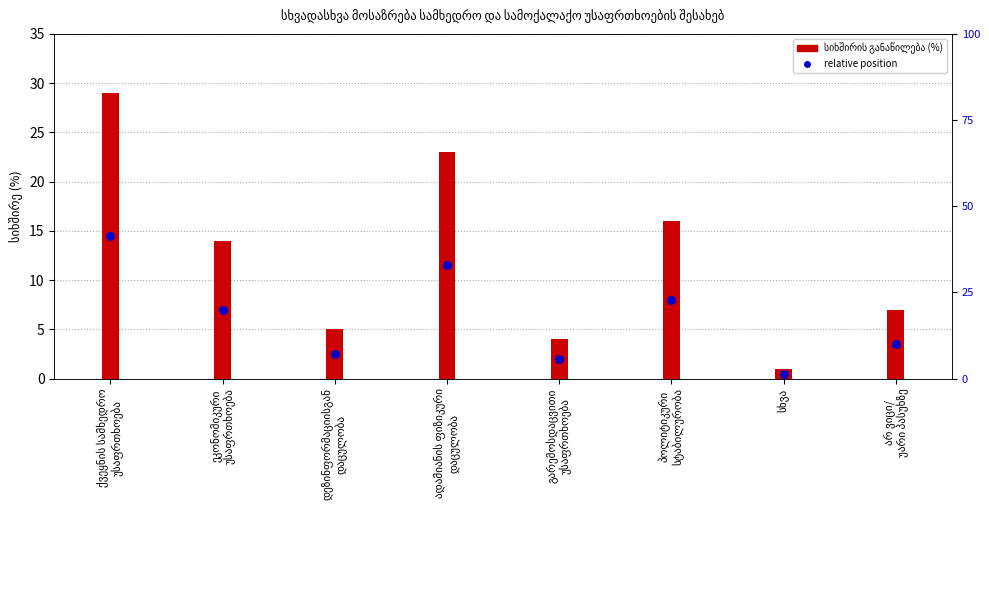

Which series reaches the minimum Y coordinate?

relative position